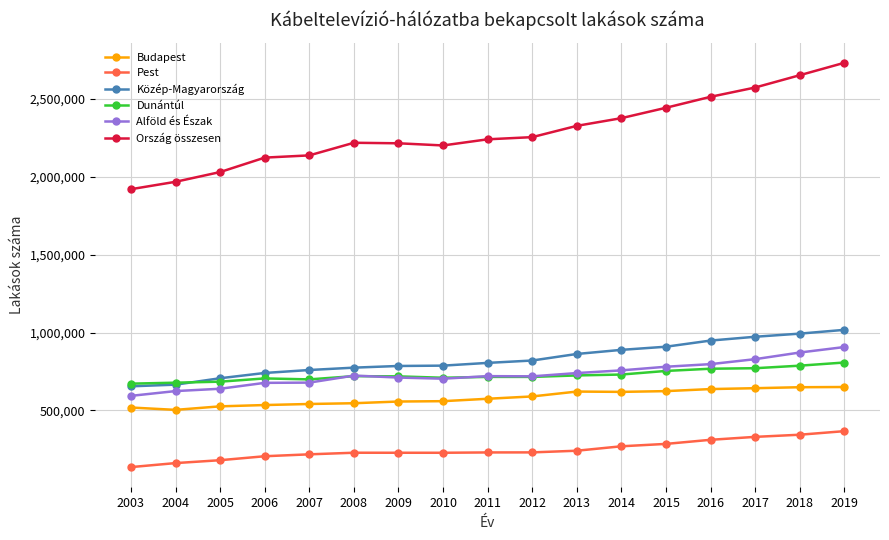

True or false: Budapest and Közép-Magyarország intersect in this chart.

False